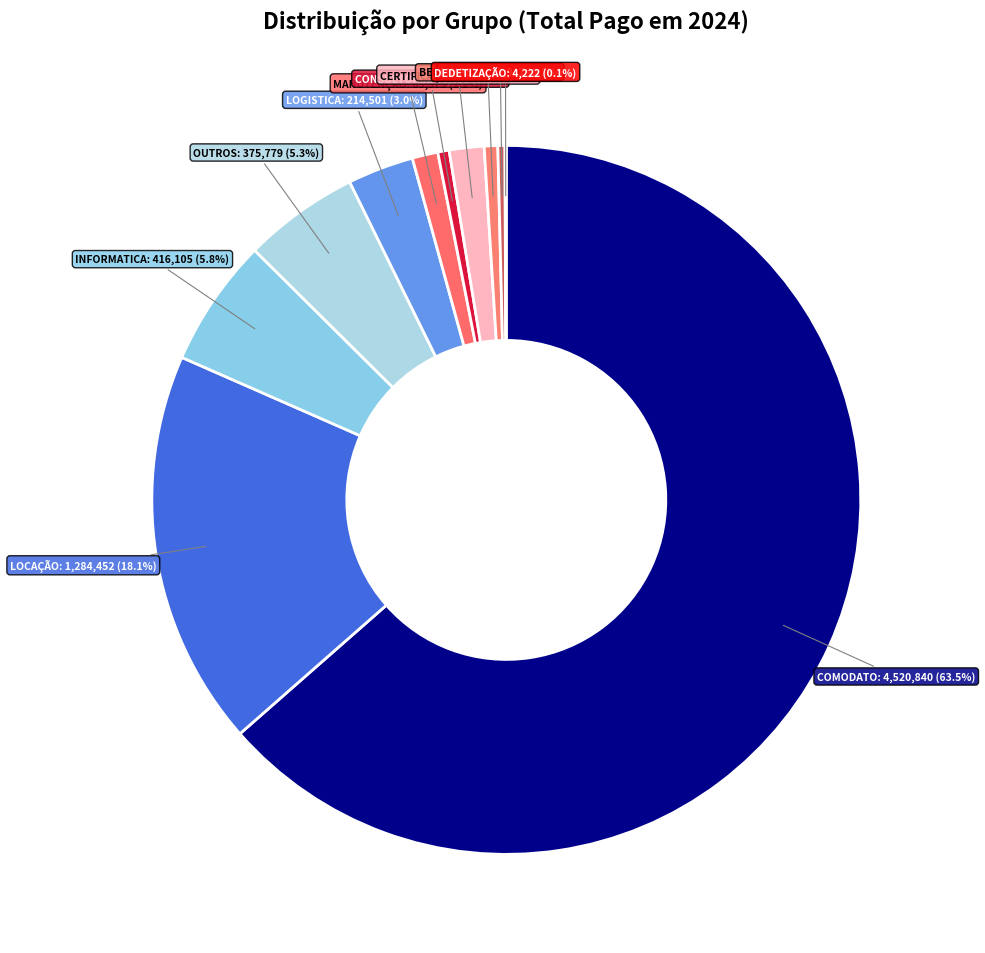

How many slices are in this pie chart?

11